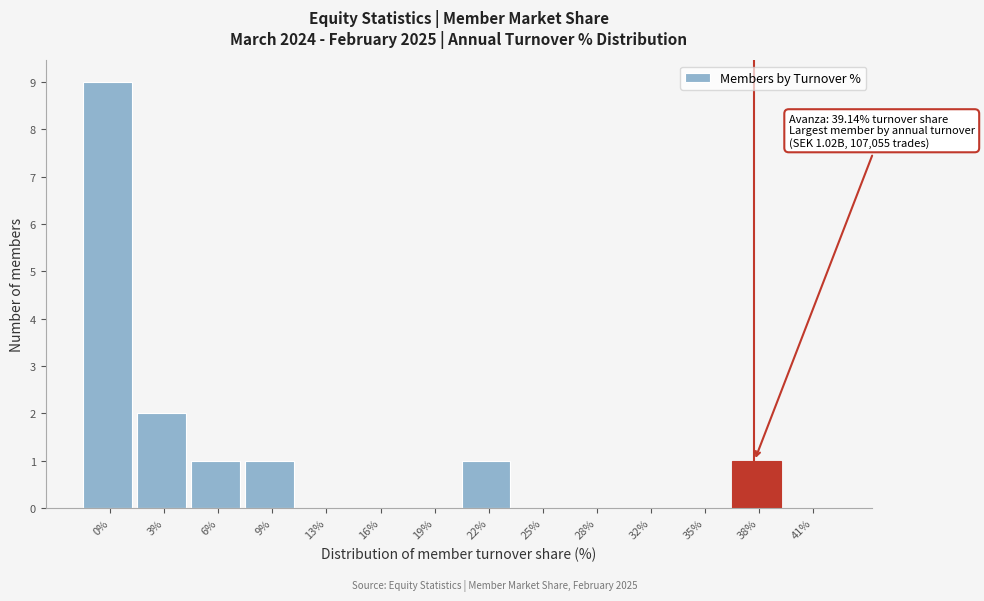

Reading right to left, extract all data points from this chart.

41%=0	38%=1	35%=0	32%=0	28%=0	25%=0	22%=1	19%=0	16%=0	13%=0	9%=1	6%=1	3%=2	0%=9